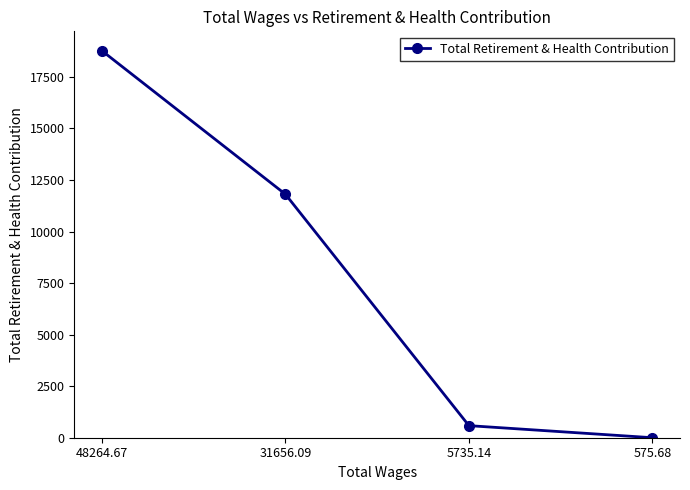

What is the greatest value displayed?

18773.6